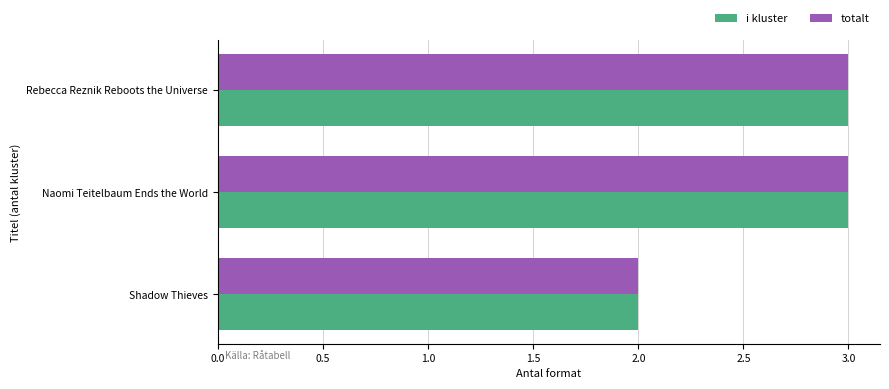

The i kluster series shows 3 at Naomi Teitelbaum Ends the World. True or false?

True